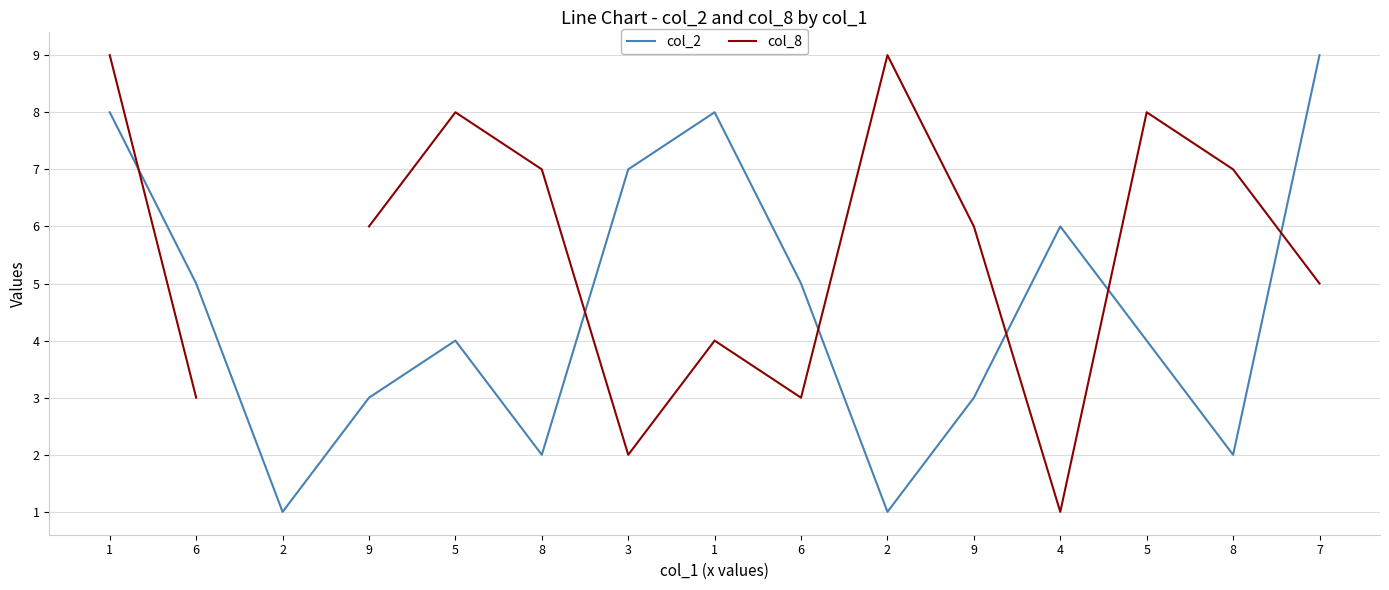

At which label is col_8 closest to 5?

7